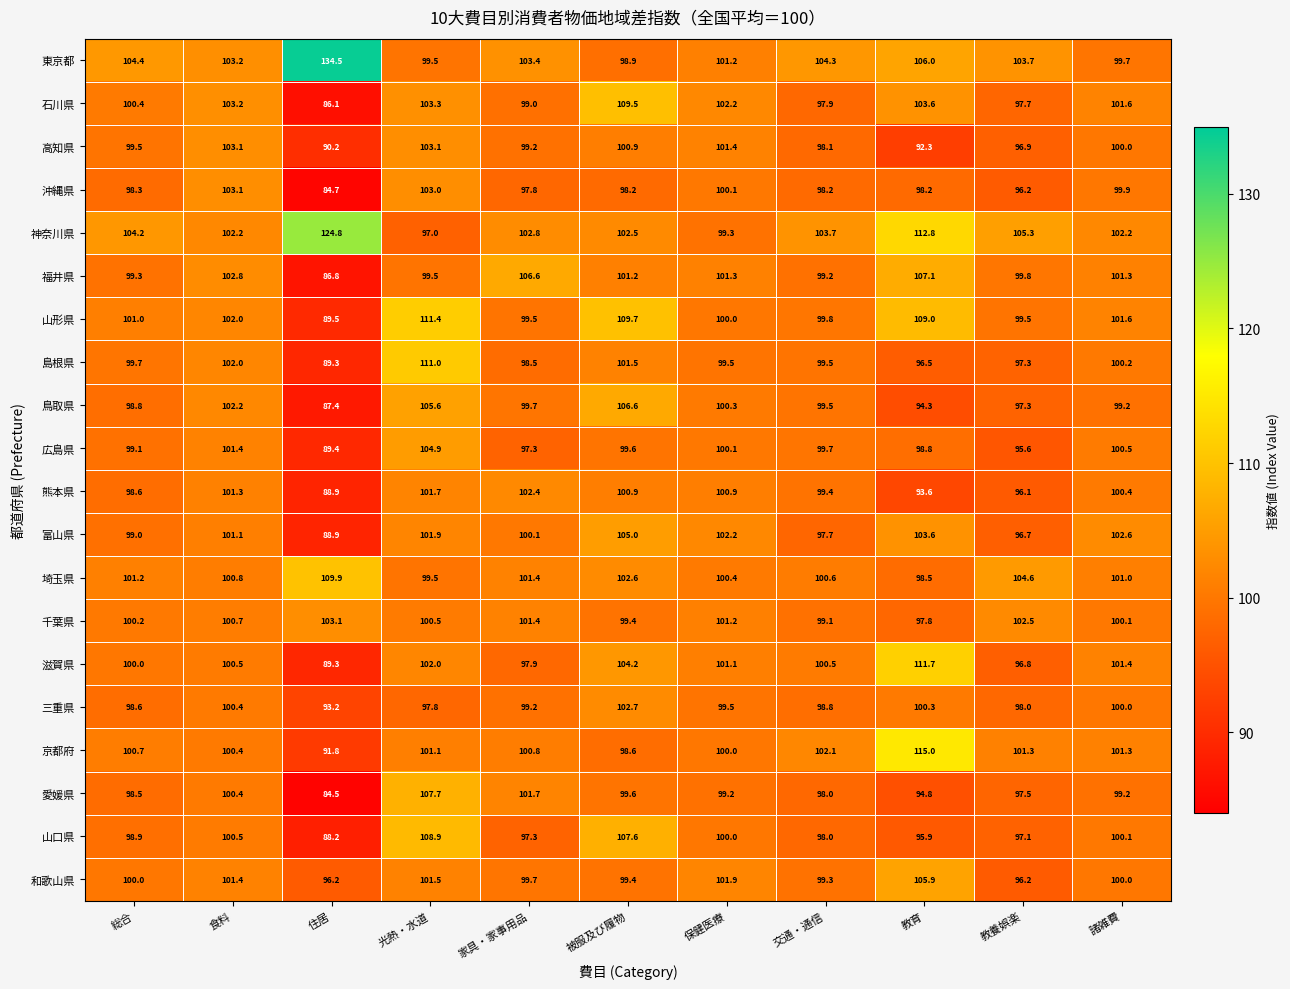

Count the number of categories in the chart.

11